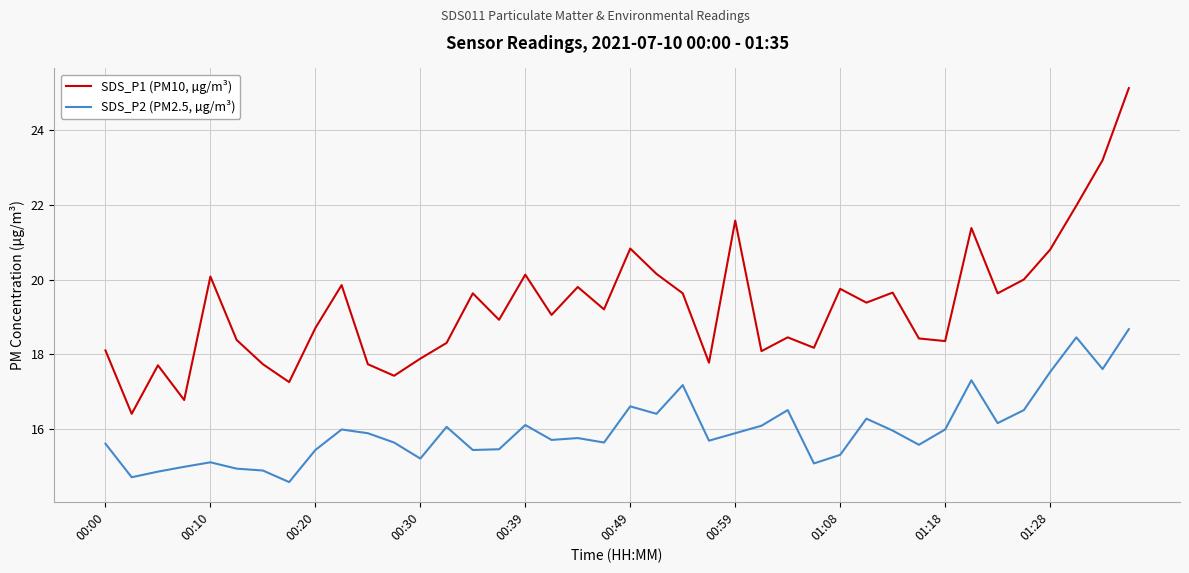

True or false: SDS_P2 (PM2.5, µg/m³) and SDS_P1 (PM10, µg/m³) intersect in this chart.

False